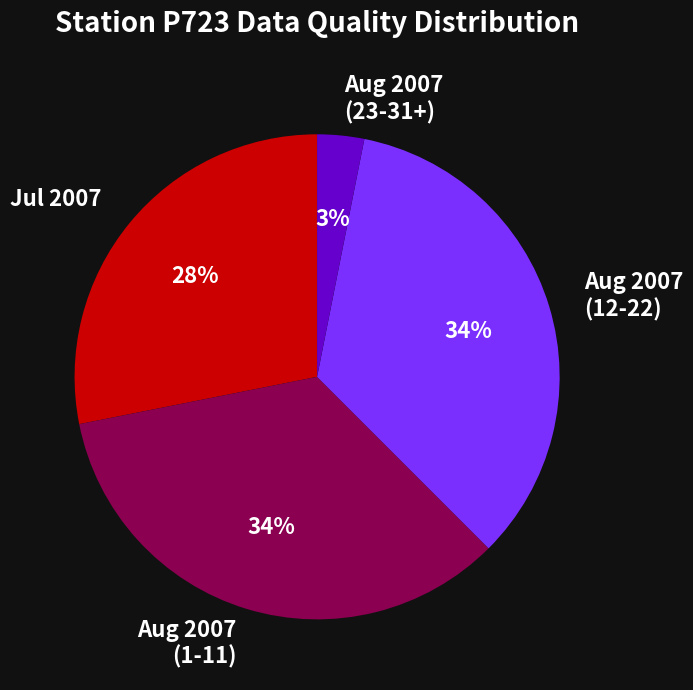

True or false: Aug 2007 (1-11) accounts for 34% of the total.

True